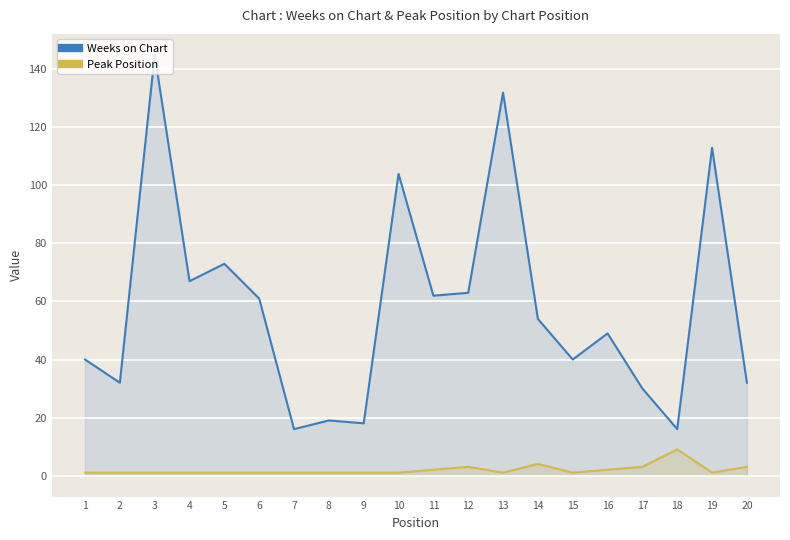

At which category is the sum across all series the highest?

3